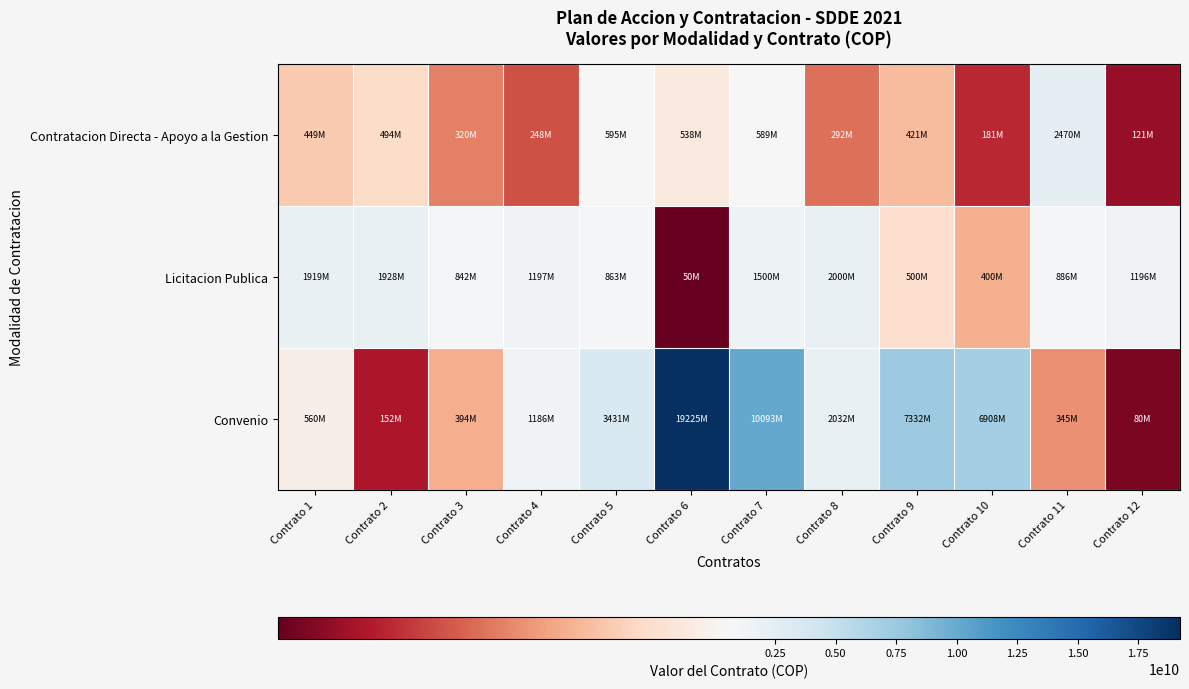

Which category has the lowest value across all series?

Contrato 6